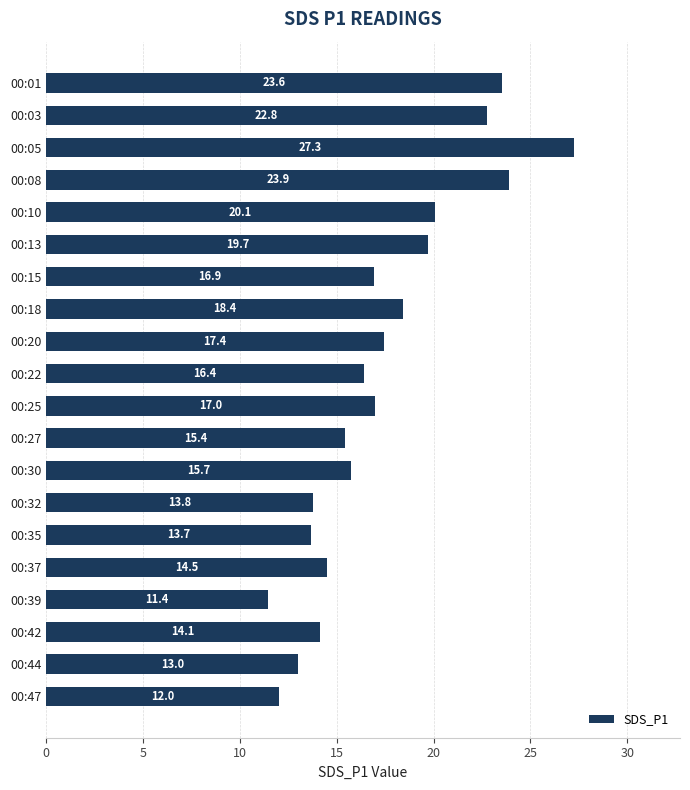

What is the change in value from 00:20 to 00:47?

-5.4